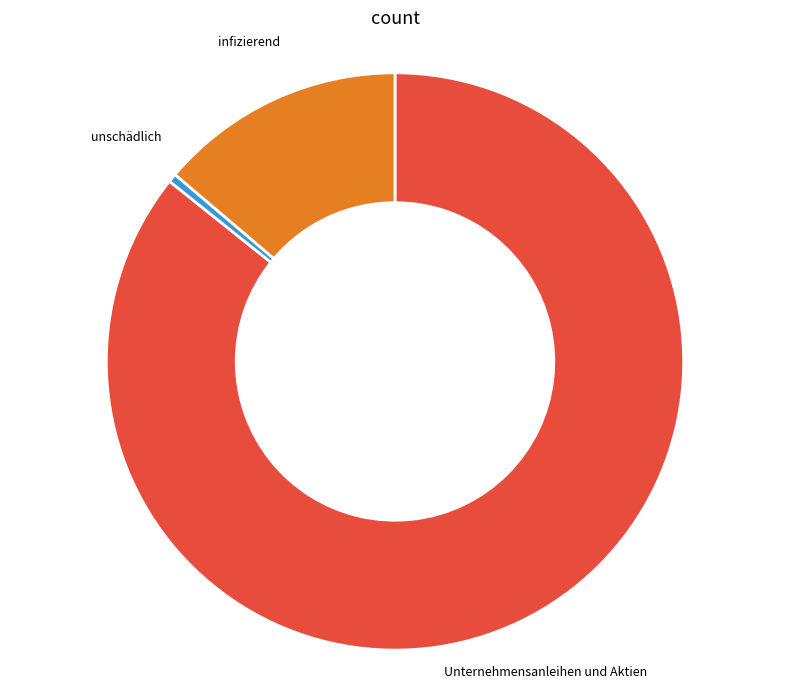

Does any single category account for the majority?

Yes